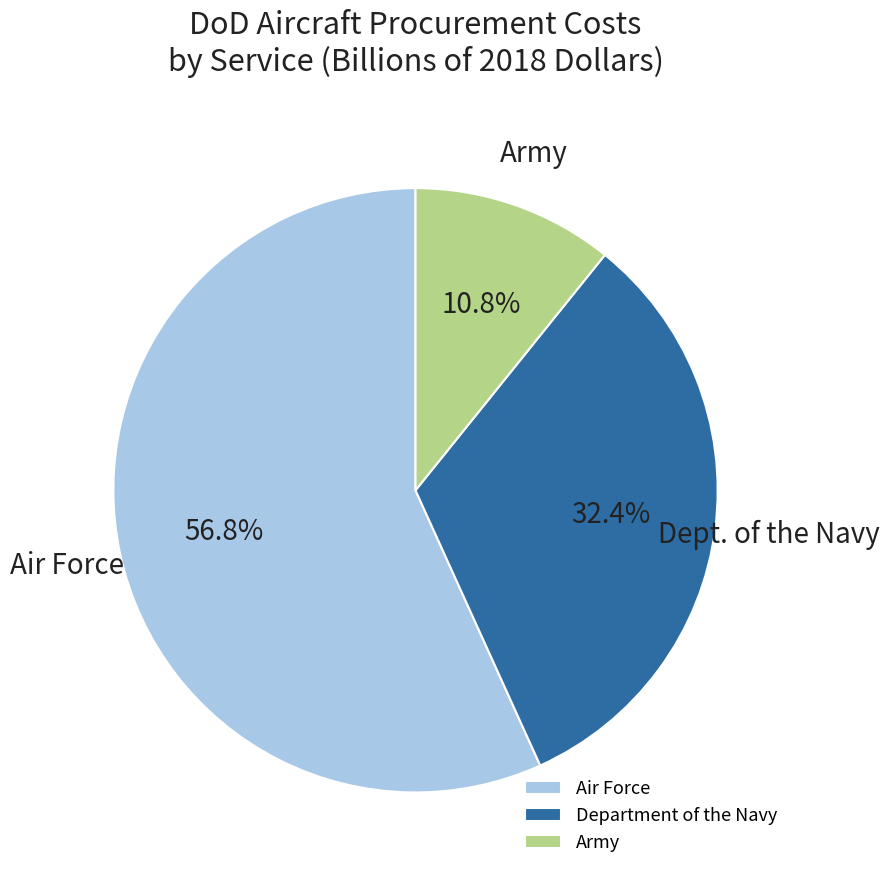

What percentage do Department of the Navy and Army together represent?

43.2%